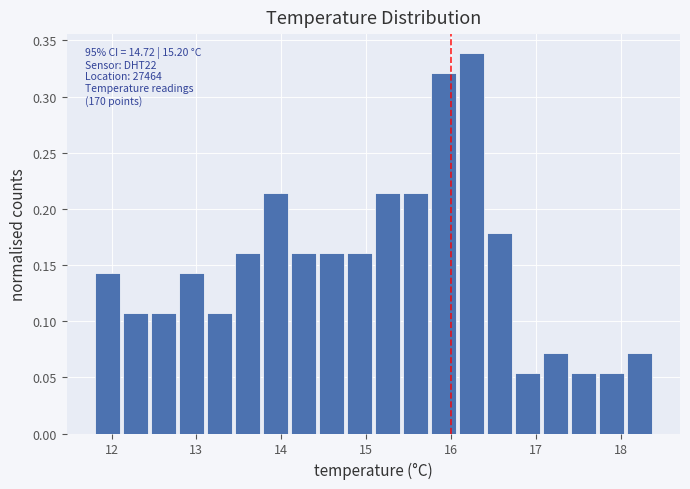

Read against the x-axis, roughly where is the centre of the tallest bar?

16.2